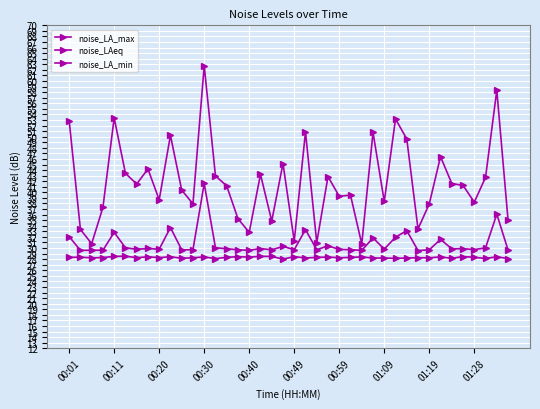

True or false: noise_LA_max and noise_LAeq cross at least once.

False